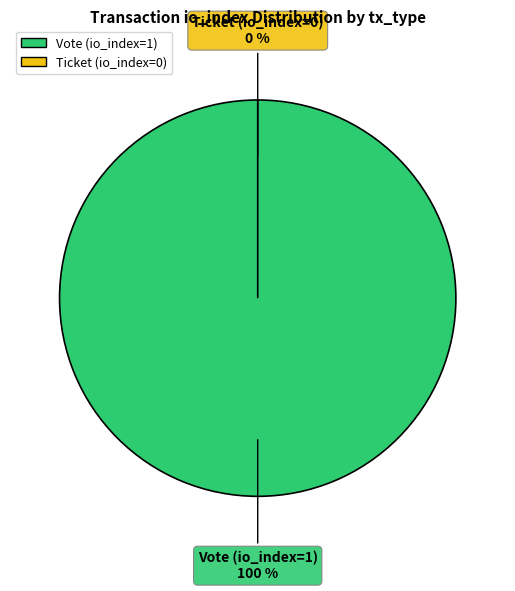

Is there any slice that represents more than half of the pie?

Yes